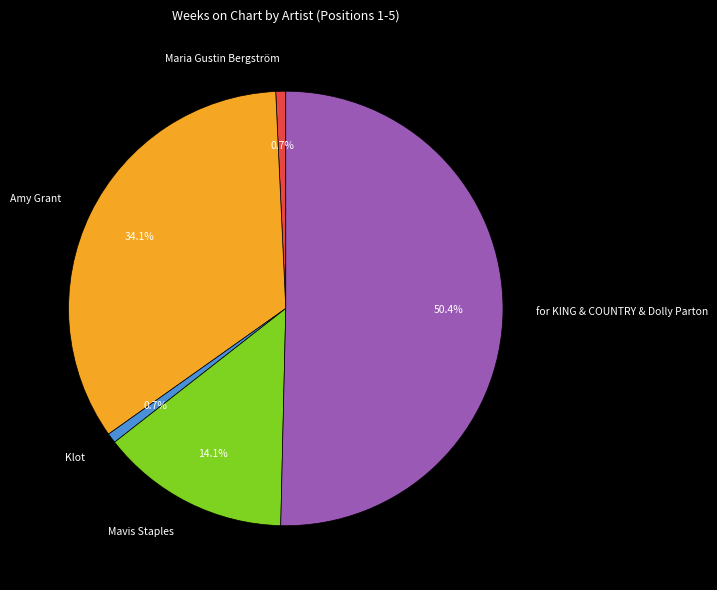

How much of the chart is everything except Klot?

99.3%